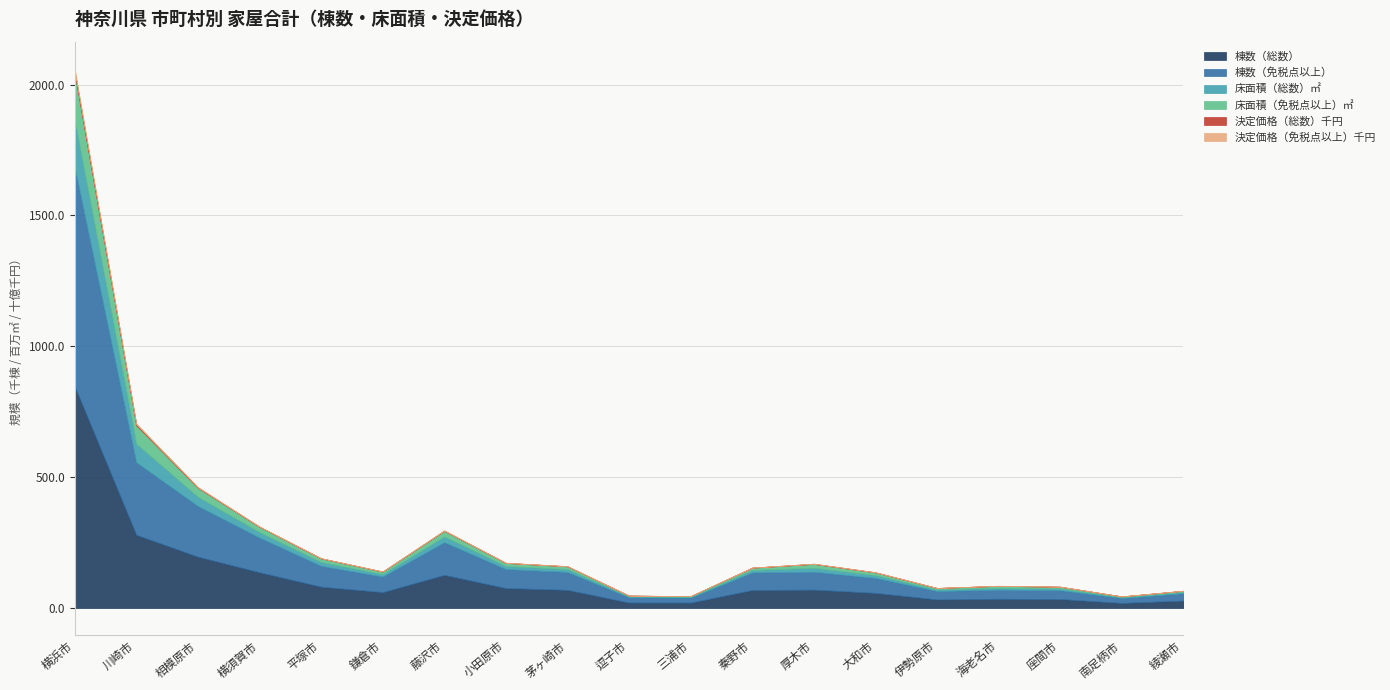

Does the chart have visible grid lines?

Yes